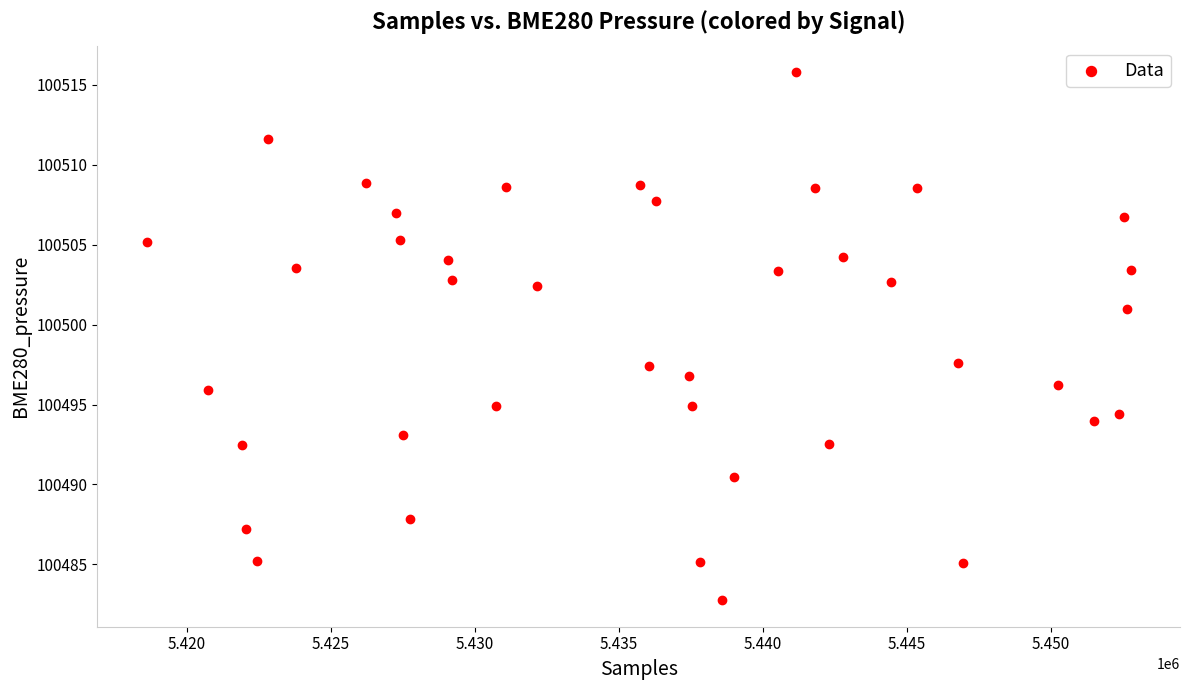

What is the range of X values (max minus min)?

34193.0